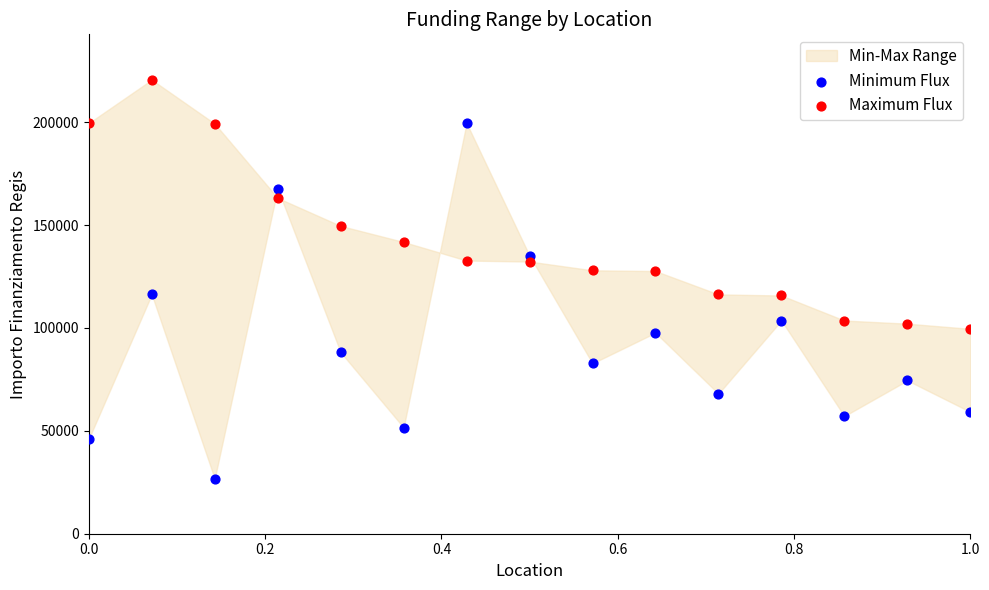

Across all data points, what is the range of Y values (max minus min)?

193933.1